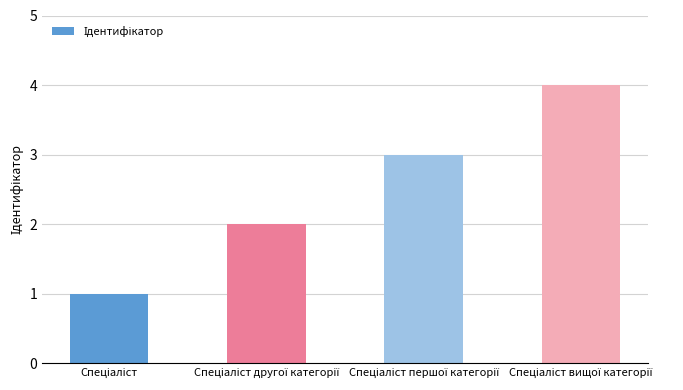

What is the minimum value shown in the chart?

1